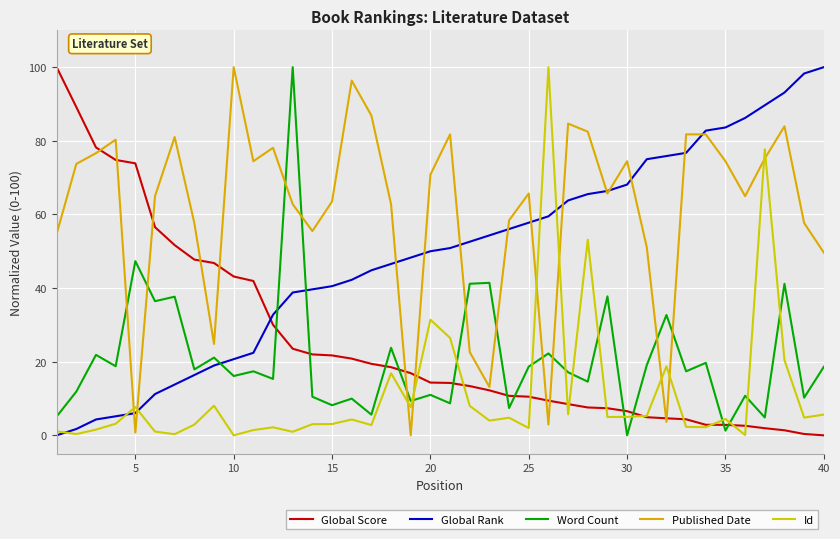

What are all the series names shown in the legend?

Global Score, Global Rank, Word Count, Published Date, Id